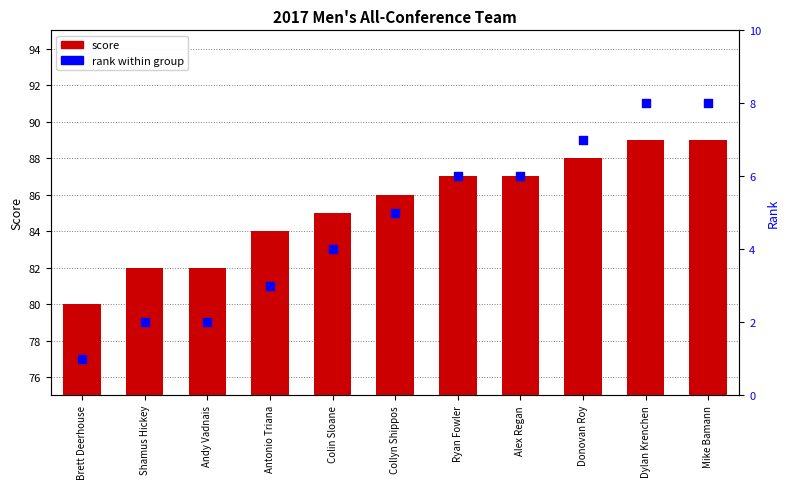

At which category is the sum across all series the highest?

Dylan Krenchen